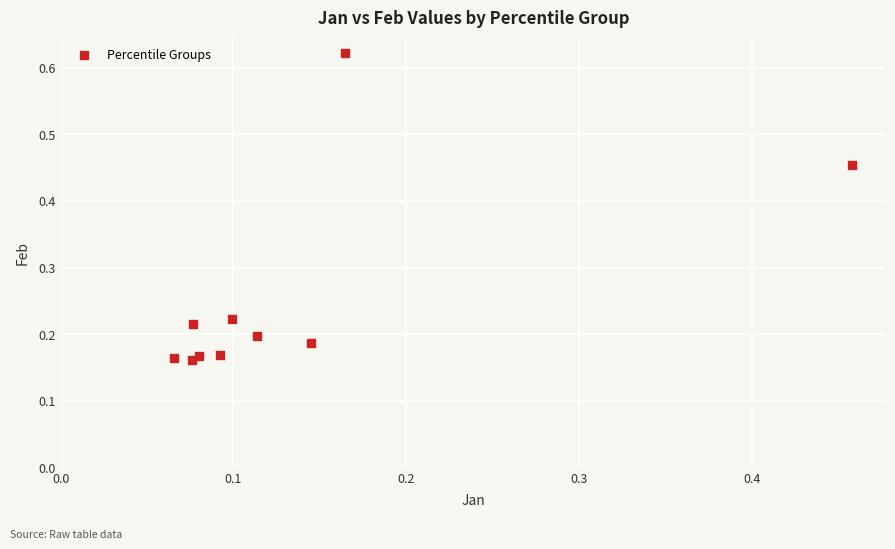

What is the range of X values (max minus min)?

0.4